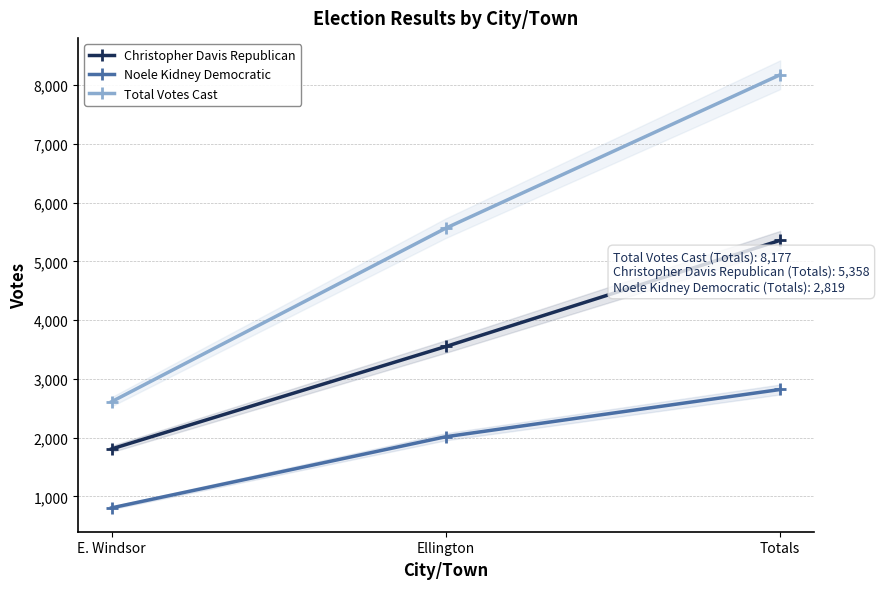

Where is Total Votes Cast nearest to the value 5394?

Ellington